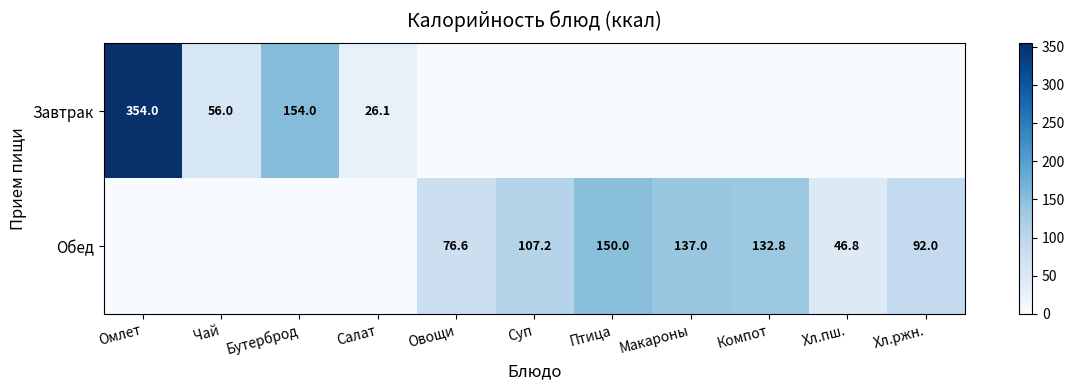

The value of Обед at Компот is 132.8. True or false?

True